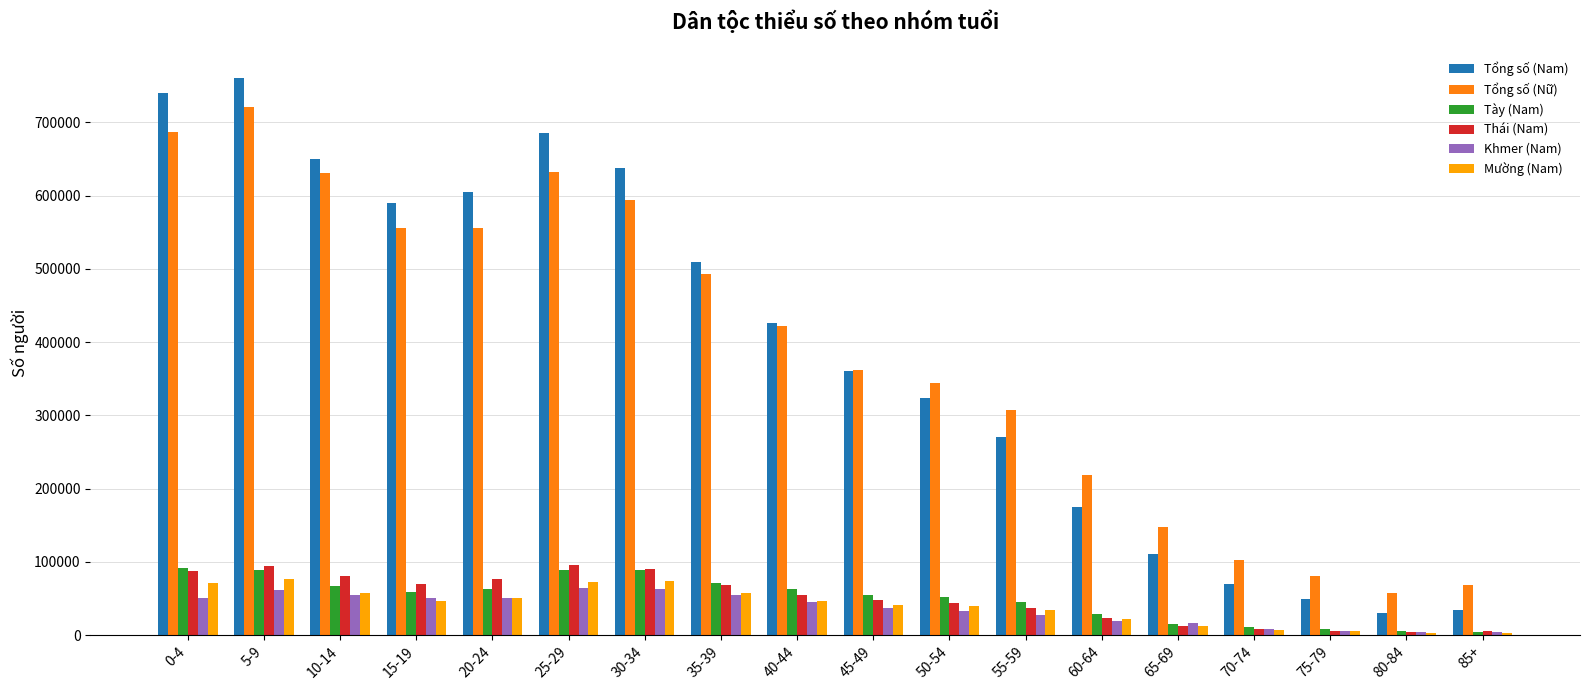

Is it true that Tổng số (Nữ) equals 618600 at 45-49?

False